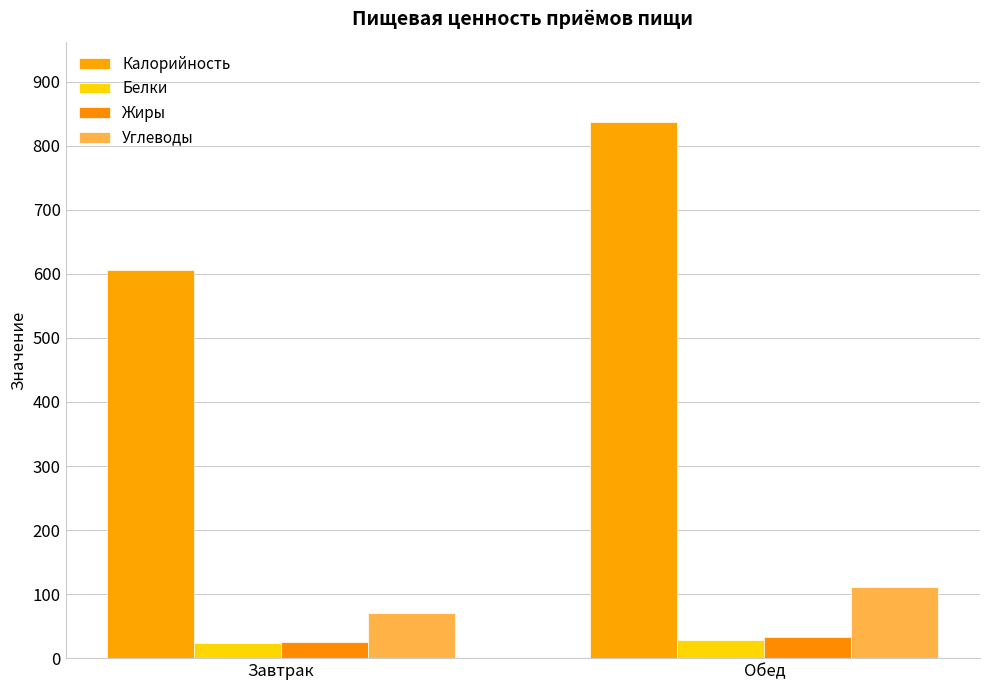

What position from the left is Обед?

2